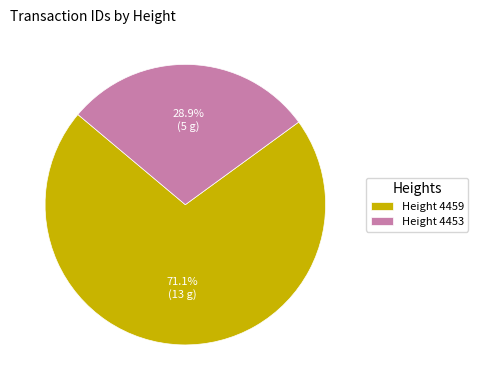

What percentage do Height 4459 and Height 4453 together represent?

100.0%